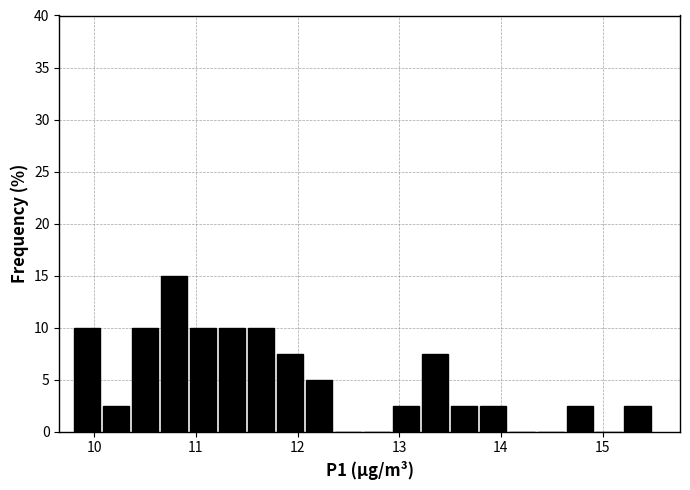

Read against the x-axis, roughly where is the centre of the tallest bar?

10.8